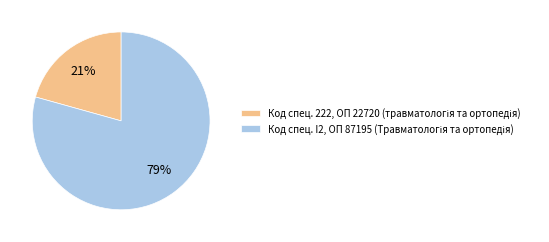

To the nearest percent, what is the average slice percentage?

50%